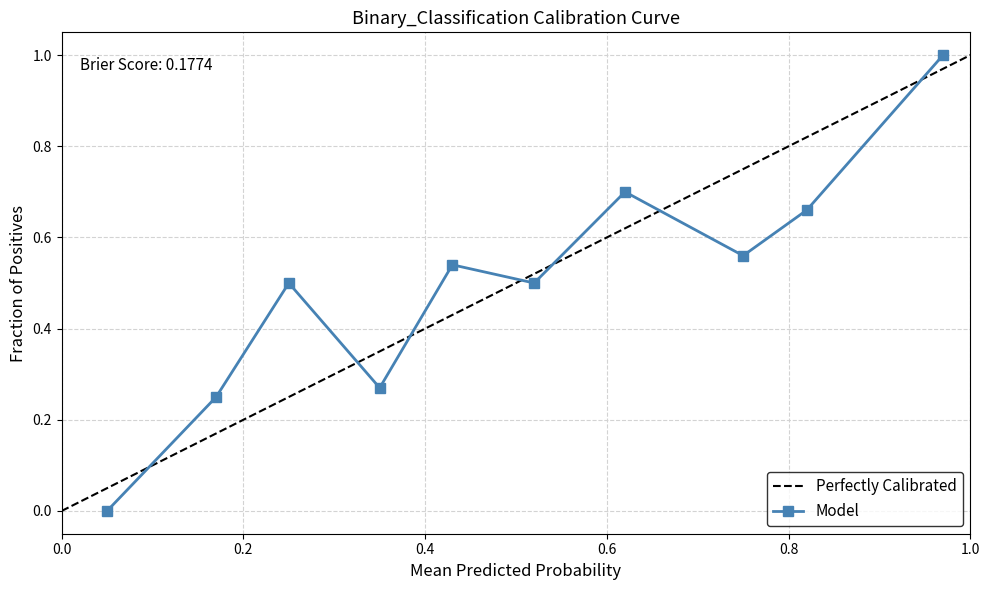

How many categories are shown in the chart?

10